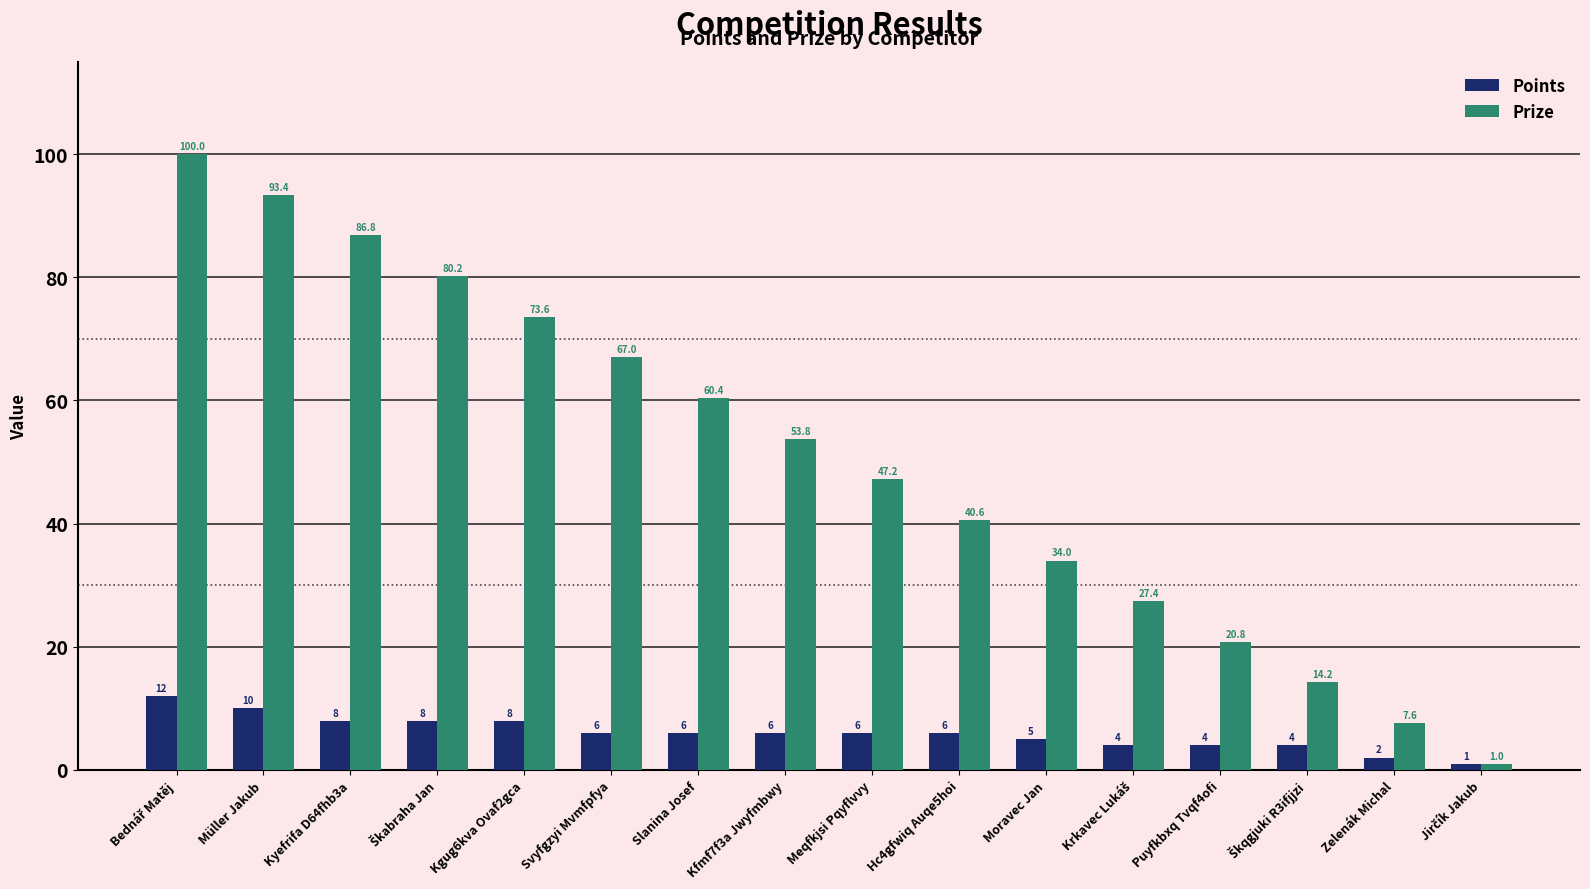

How many bars are there in each group?

2